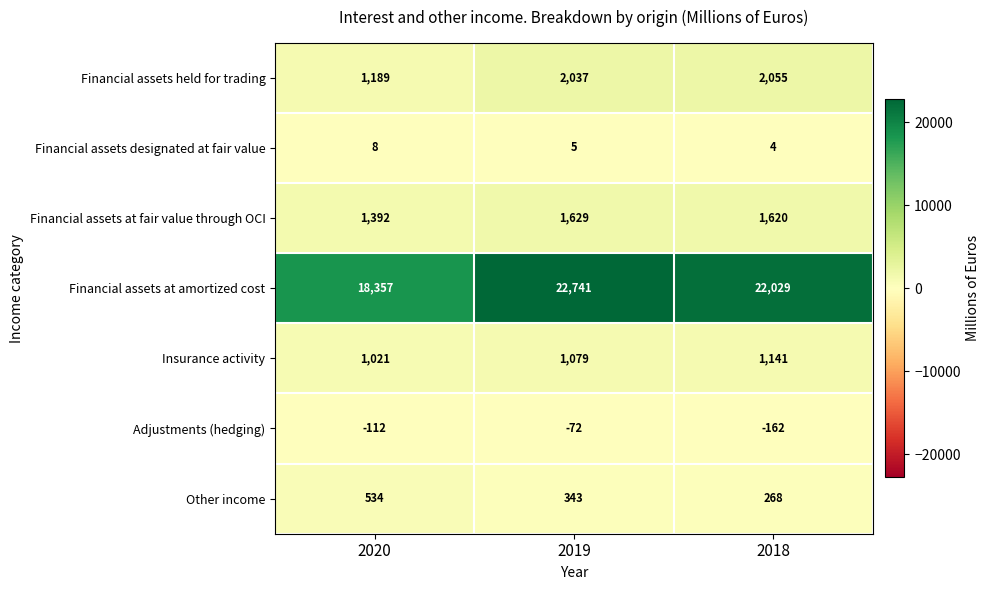

Reading left to right, list all the values displayed in this chart.

Financial assets held for trading: 1189	2037	2055
Financial assets designated at fair value: 8	5	4
Financial assets at fair value through OCI: 1392	1629	1620
Financial assets at amortized cost: 18357	22741	22029
Insurance activity: 1021	1079	1141
Adjustments (hedging): -112	-72	-162
Other income: 534	343	268